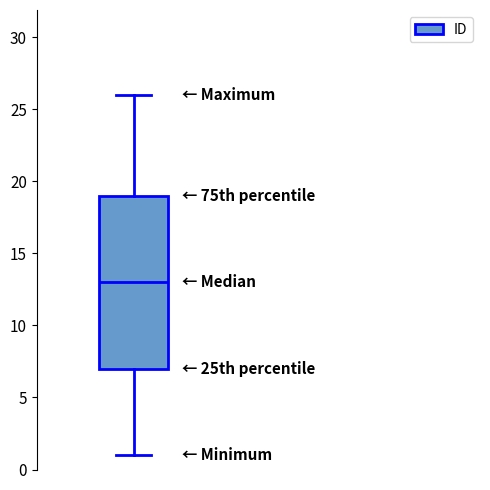

Where does the lower whisker of the box end on the y-axis? The values are not printed on the chart, so give them approximately, as read against the axis.

1